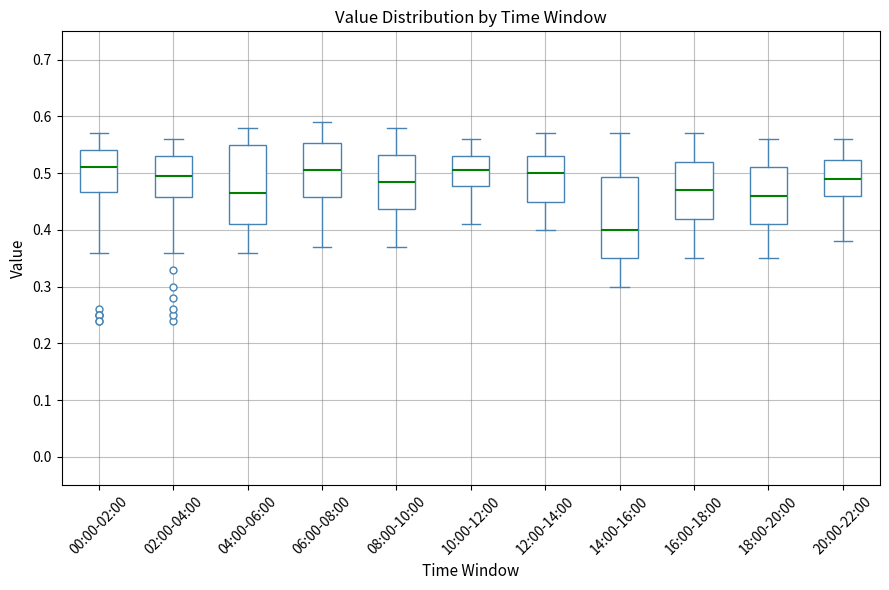

Where does the upper whisker of the box for 04:00-06:00 end on the y-axis? The values are not printed on the chart, so give them approximately, as read against the axis.

0.58